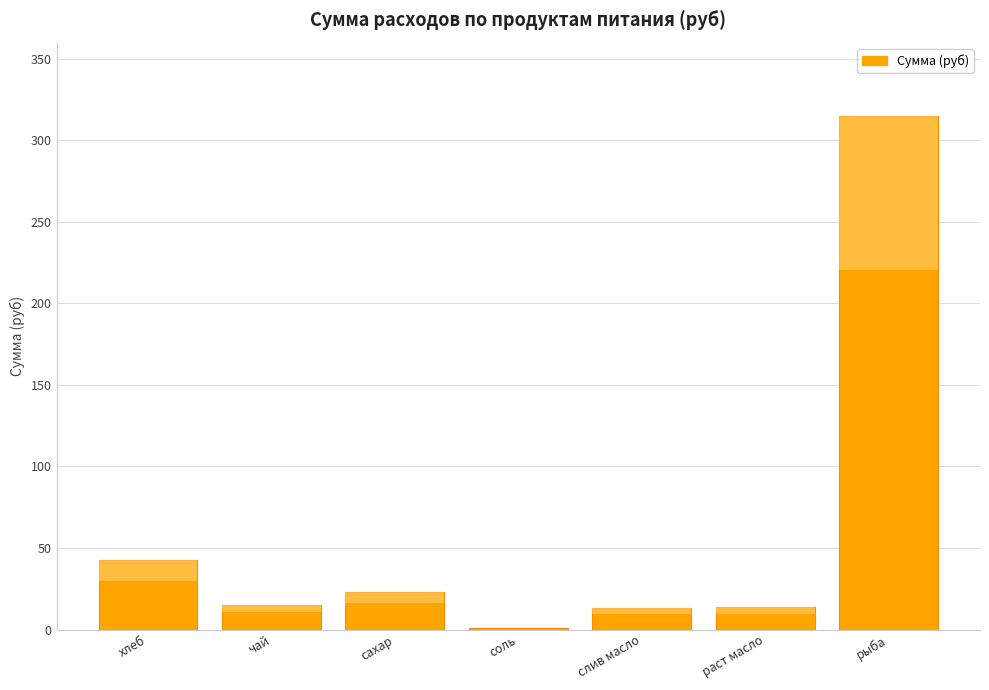

What position from the left is рыба?

7